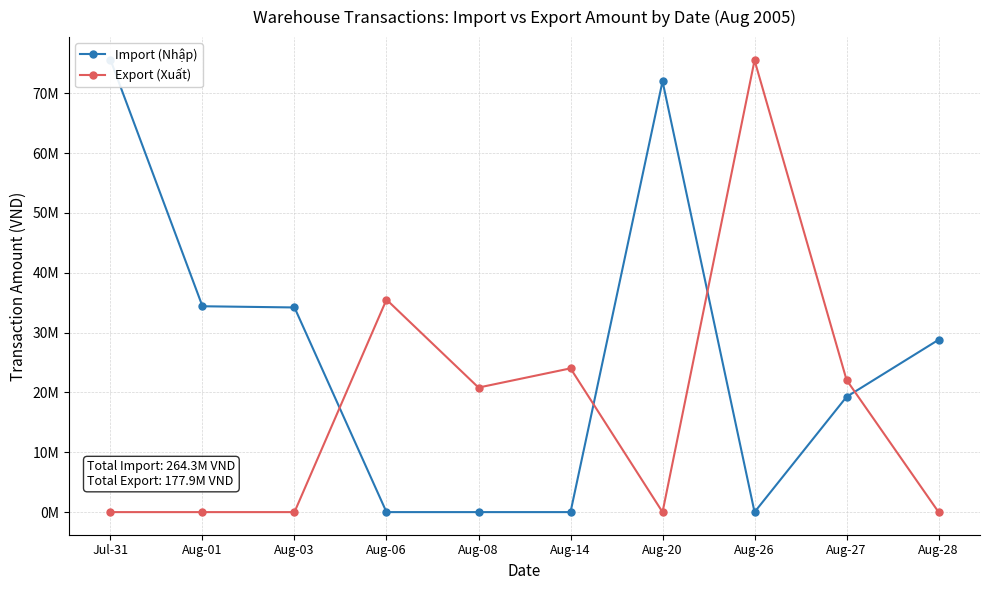

True or false: Export (Xuất) has more than 0 interior local peaks.

True